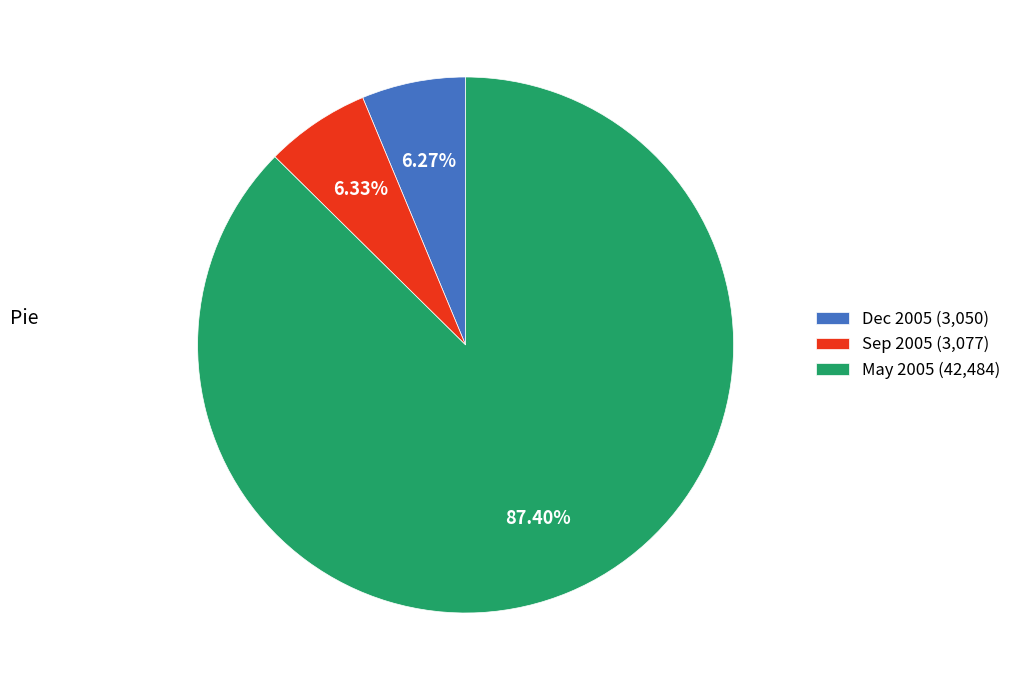

How many slices are in this pie chart?

3